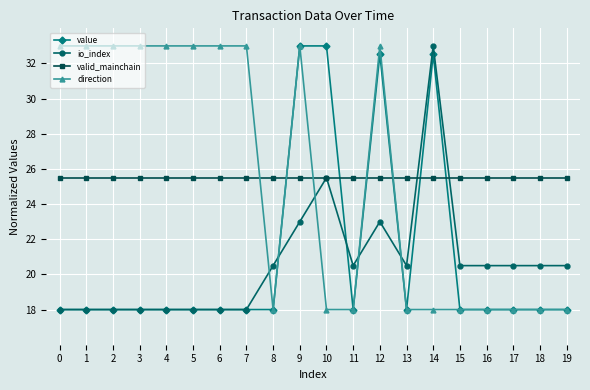

True or false: valid_mainchain and direction cross at least once.

True